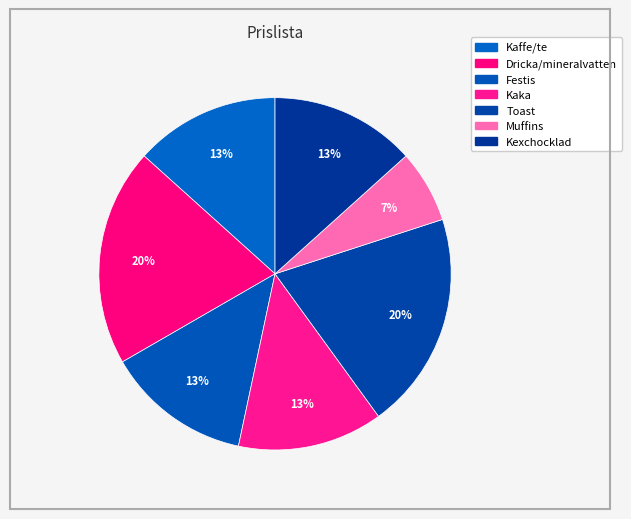

Rank the categories by value from highest to lowest.

Dricka/mineralvatten, Toast, Kaffe/te, Festis, Kaka, Kexchocklad, Muffins